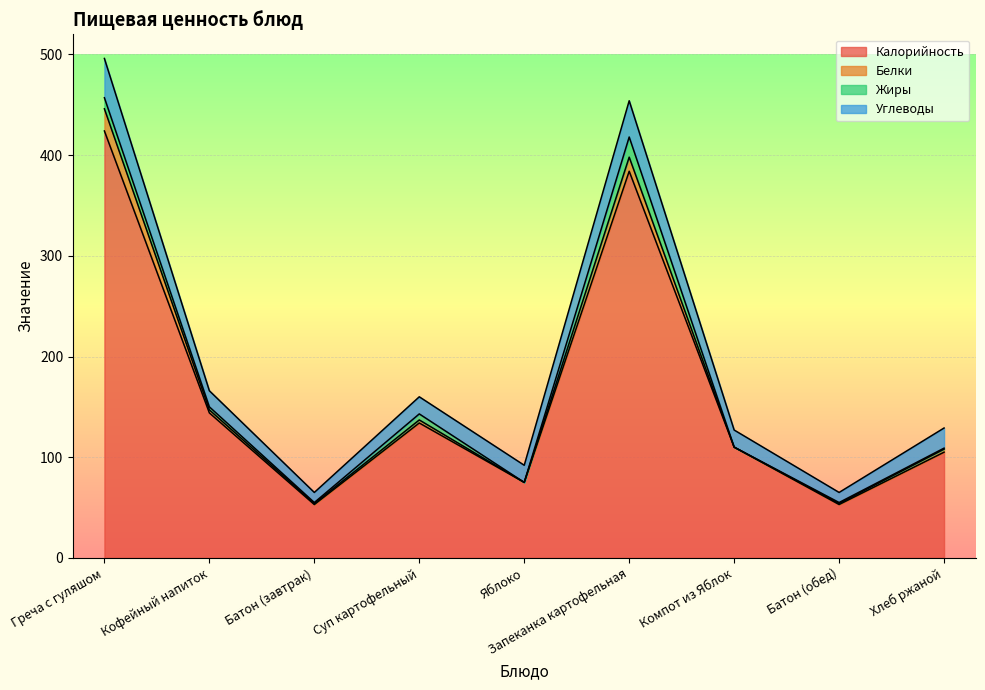

Which series changed the most between Суп картофельный and Хлеб ржаной?

Калорийность